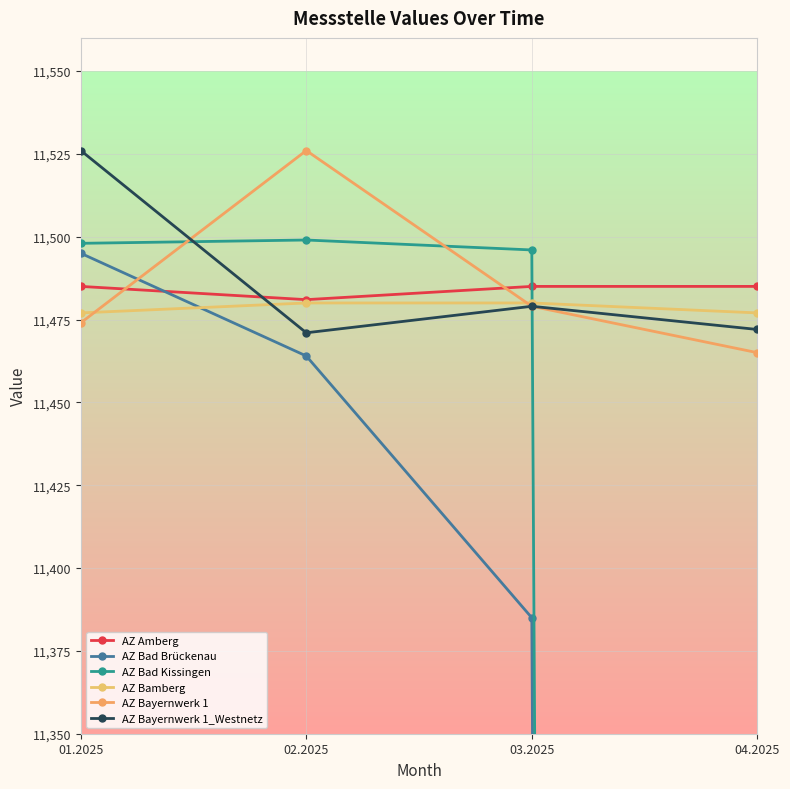

True or false: AZ Bad Brückenau and AZ Bad Kissingen cross at least once.

False